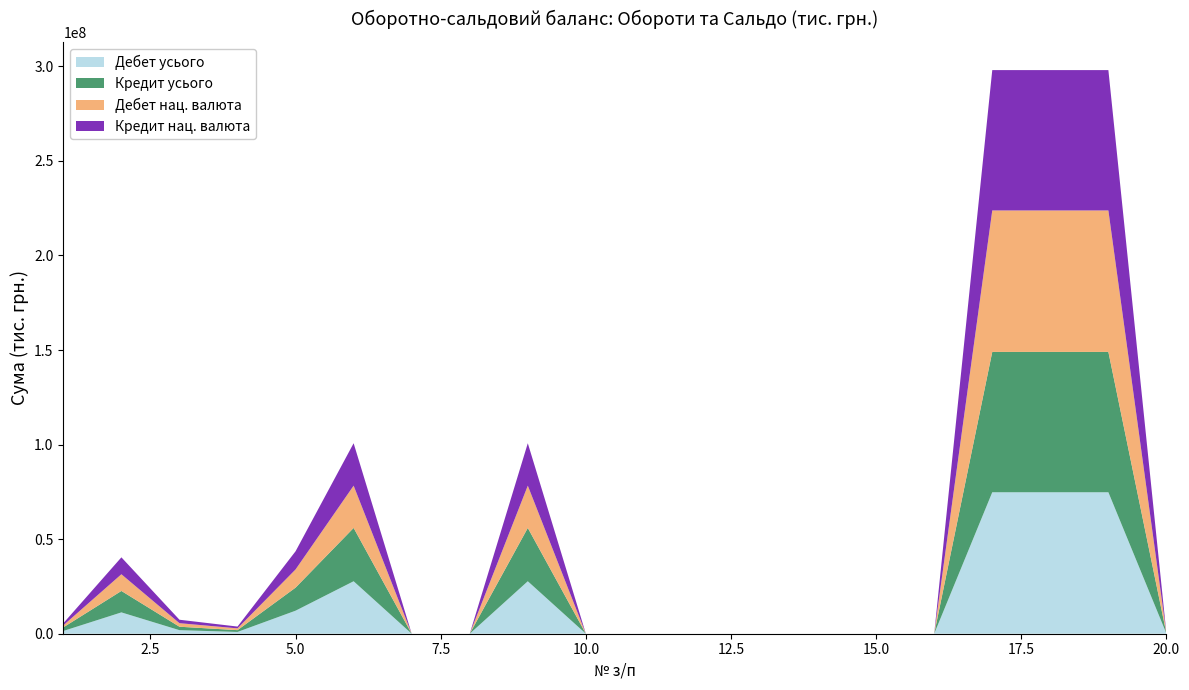

Reading right to left, transcribe all the data shown in this chart.

Дебет усього: 63975.9	74801085.0	74801085.0	74801085.0	1218.1	362.4	362.4	855.7	0.2	764.1	91.4	27745556.2	360.3	360.3	27745195.9	12179488.4	945551.6	1879172.0	11281707.0	1459276.9
Кредит усього: 2127.7	74215618.6	74215618.6	74215618.6	1185.7	705.9	705.9	479.8	0.1	432.0	47.6	28191456.4	1182.3	1182.3	28190274.1	12189952.2	945551.6	1819098.3	11332713.1	1902958.8
Дебет нац. валюта: 54000.0	74801085.0	74801085.0	74801085.0	0.0	0.0	0.0	0.0	0.0	0.0	0.0	22355553.6	0.0	0.0	22355553.6	9619535.6	945551.6	1879172.0	8828116.7	1083177.7
Кредит нац. валюта: 0.0	74215618.6	74215618.6	74215618.6	0.0	0.0	0.0	0.0	0.0	0.0	0.0	22432224.8	0.0	0.0	22432224.8	9613902.3	945551.6	1819098.3	8946373.0	1107299.5